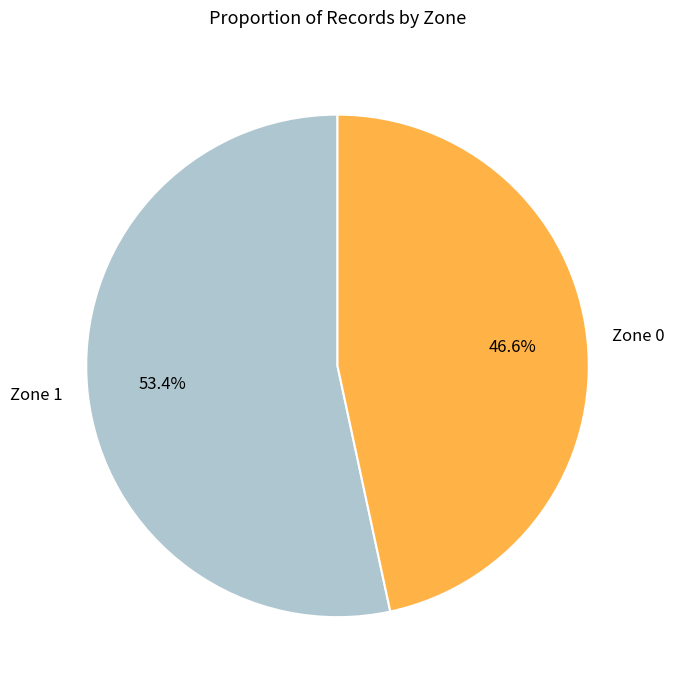

Which has a higher value, Zone 0 or Zone 1?

Zone 1